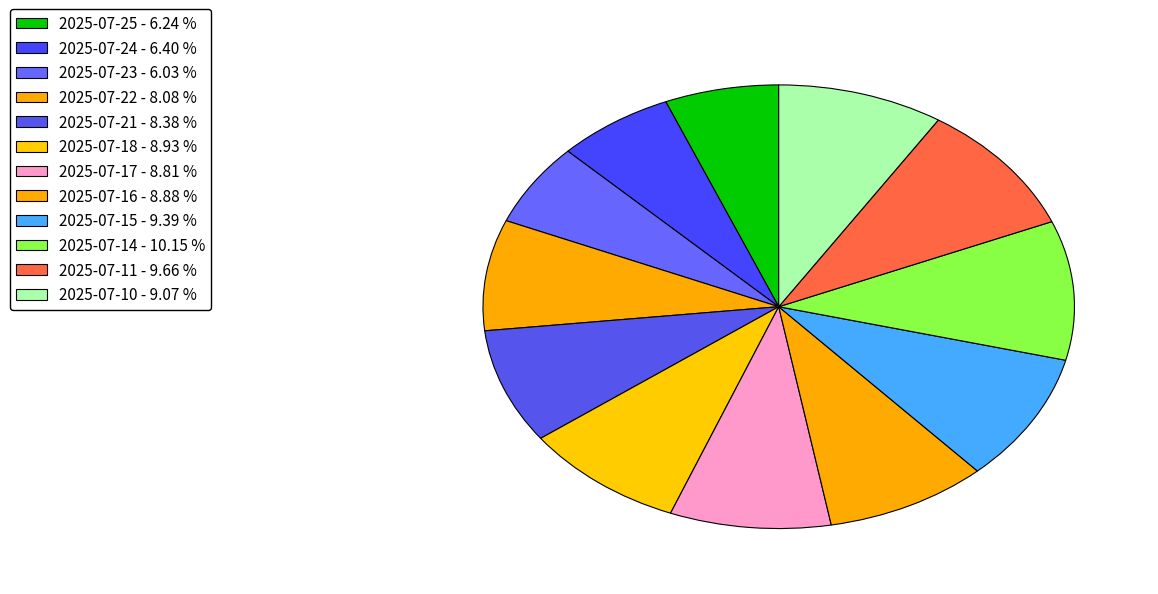

Does any single category account for the majority?

No